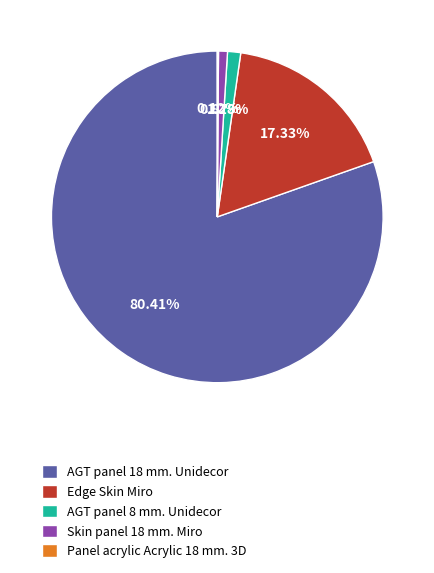

Between AGT panel 8 mm. Unidecor and Edge Skin Miro, which is larger?

Edge Skin Miro